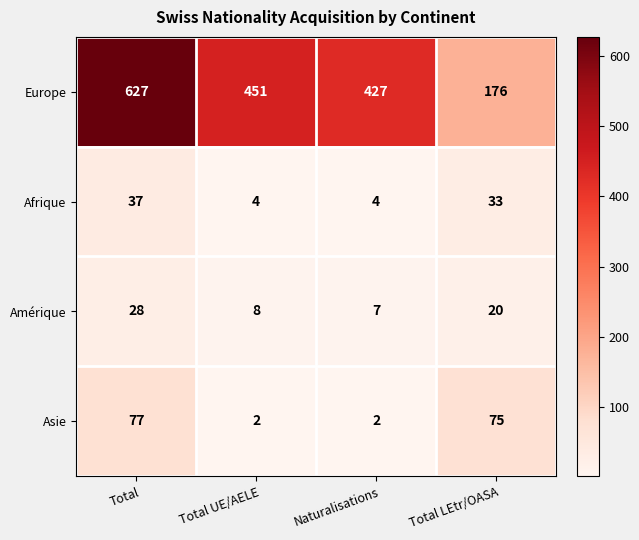

What is the maximum value for Afrique?

37